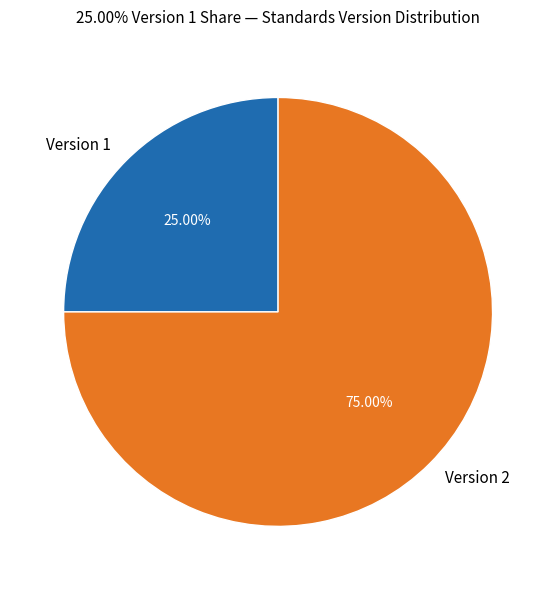

Rank the categories by value from lowest to highest.

Version 1, Version 2